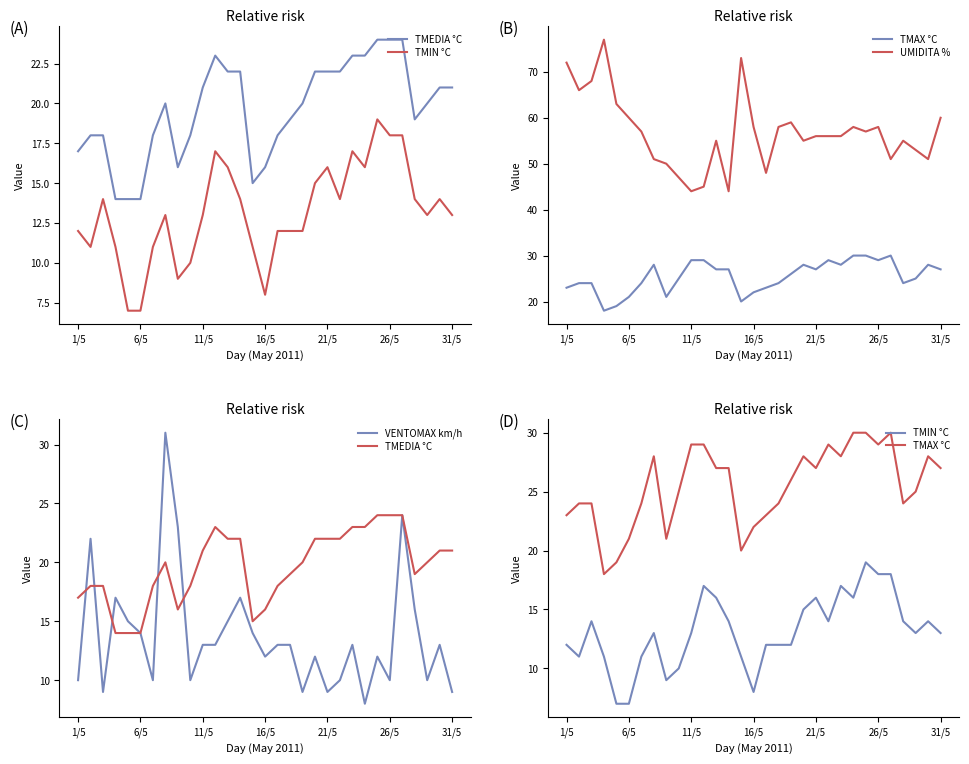

True or false: TMAX °C has more than 0 points higher than both neighbors.

True